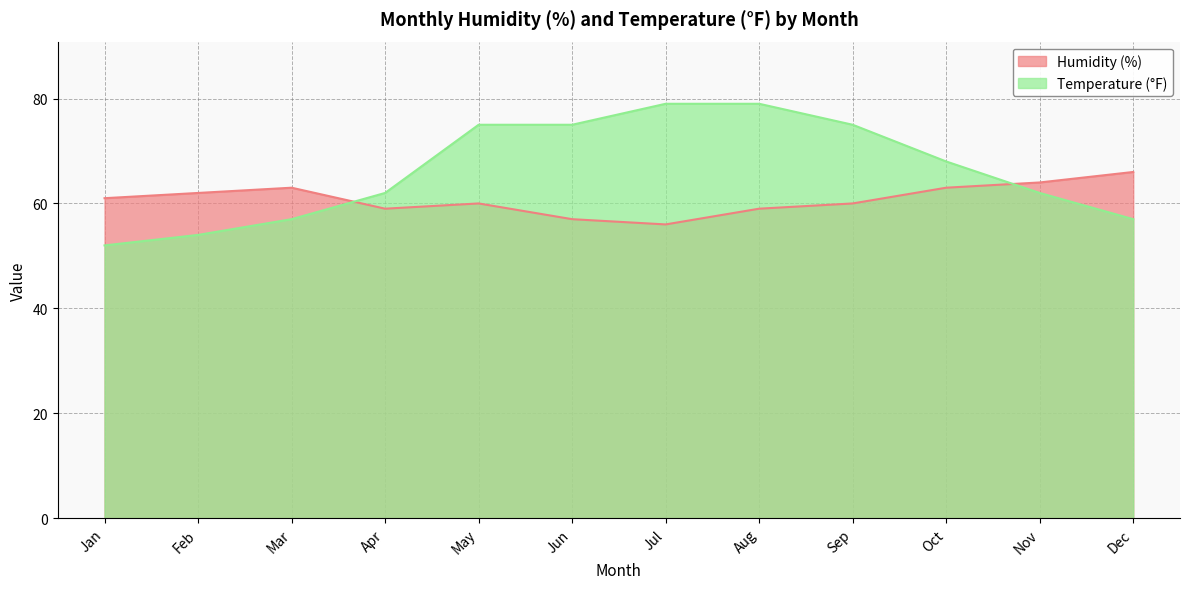

Which series ends up on top after the final intersection of Temperature (°F) and Humidity (%)?

Humidity (%)